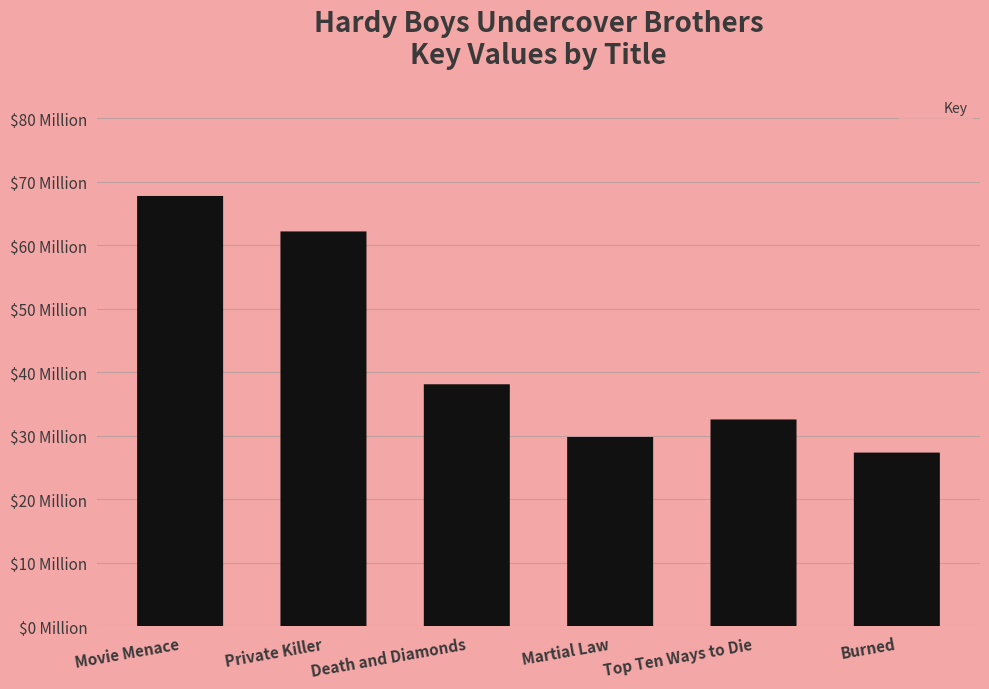

List the labels in order of value, largest first.

Movie Menace, Private Killer, Death and Diamonds, Top Ten Ways to Die, Martial Law, Burned